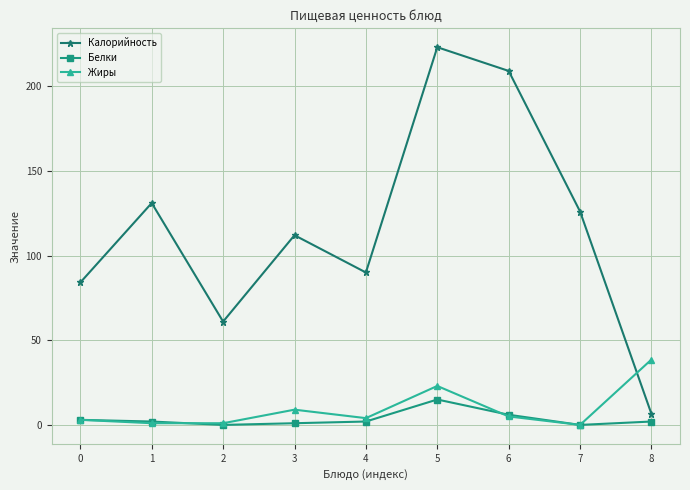

Reading left to right, list all the values displayed in this chart.

Калорийность: 0=84.1	1=131.0	2=61.0	3=112.0	4=90.0	5=223.0	6=209.0	7=126.0	8=6.5
Белки: 0=3.0	1=2.0	2=0.0	3=1.0	4=2.0	5=15.0	6=6.0	7=0.0	8=2.0
Жиры: 0=3.0	1=1.0	2=1.0	3=9.0	4=4.0	5=23.0	6=5.0	7=0.0	8=38.6